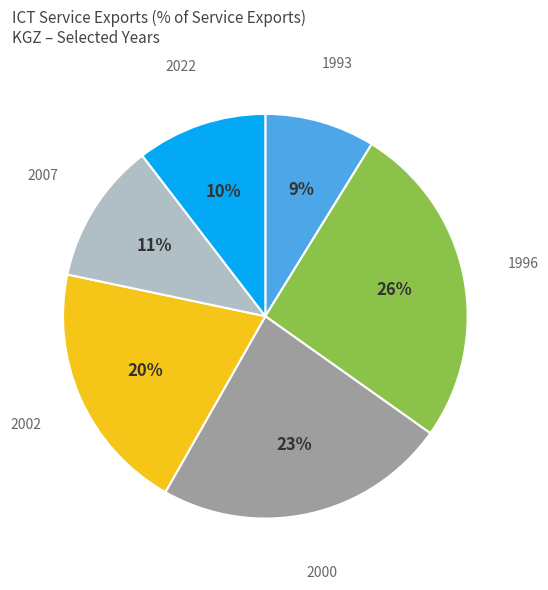

Is it true that 1993 is 1% of the pie?

False